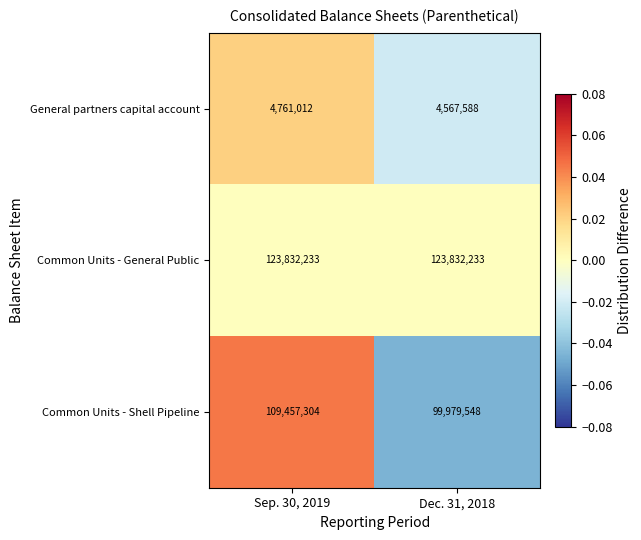

Read the General partners capital account value at Sep. 30, 2019.

4761012